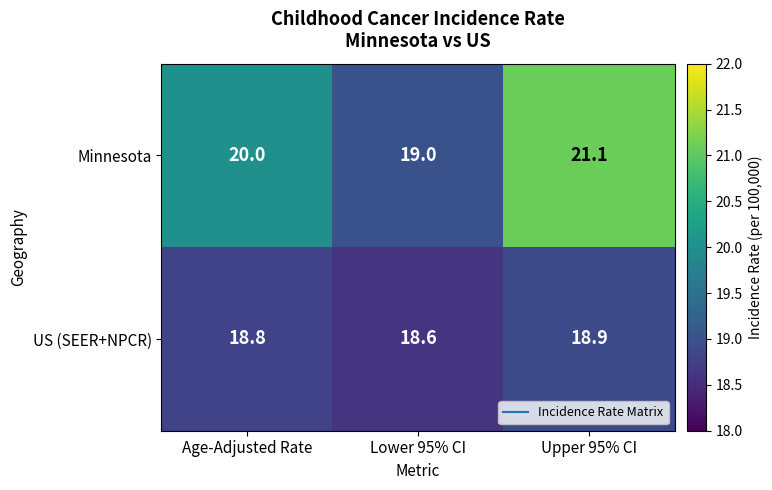

At which category does the chart reach its minimum across all series?

Lower 95% CI